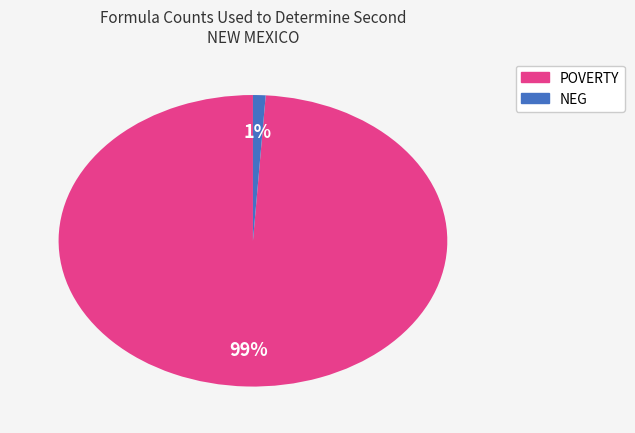

Count the number of slices in the pie.

2